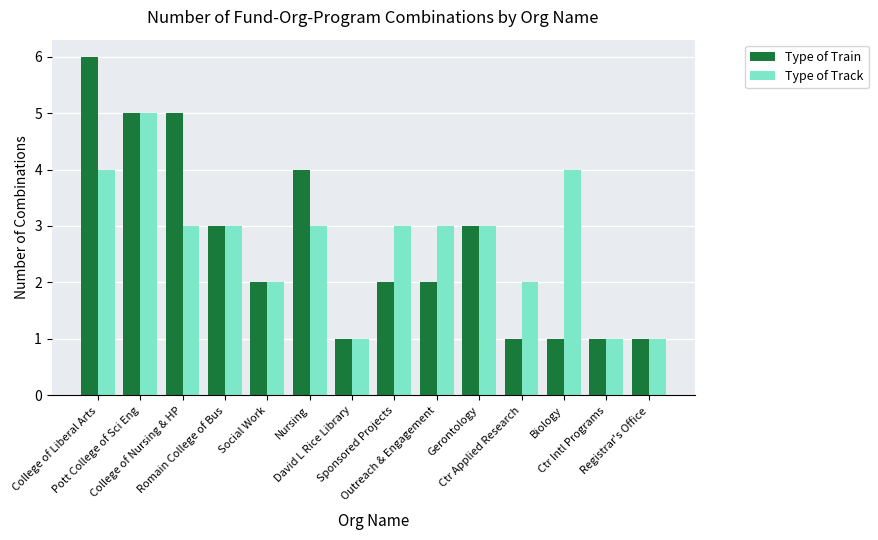

What is the label of the 7th bar from the right?

Sponsored Projects